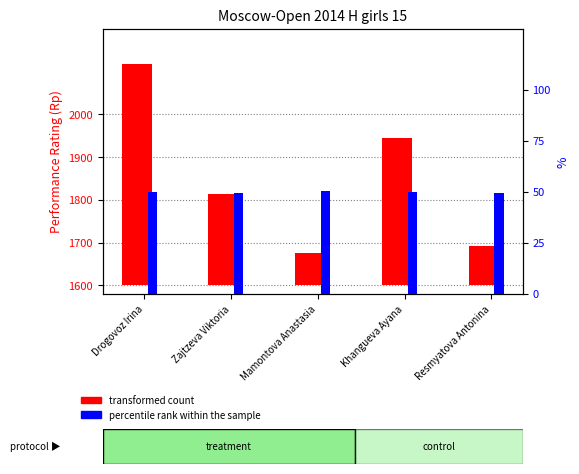

Reading left to right, list all the values displayed in this chart.

transformed count: Drogovoz Irina=518.0	Zajtzeva Viktoria=215.0	Mamontova Anastasia=77.0	Khangueva Ayana=346.0	Resmyatova Antonina=93.0
percentile rank within the sample: Drogovoz Irina=50.0	Zajtzeva Viktoria=49.5	Mamontova Anastasia=50.5	Khangueva Ayana=50.0	Resmyatova Antonina=49.5